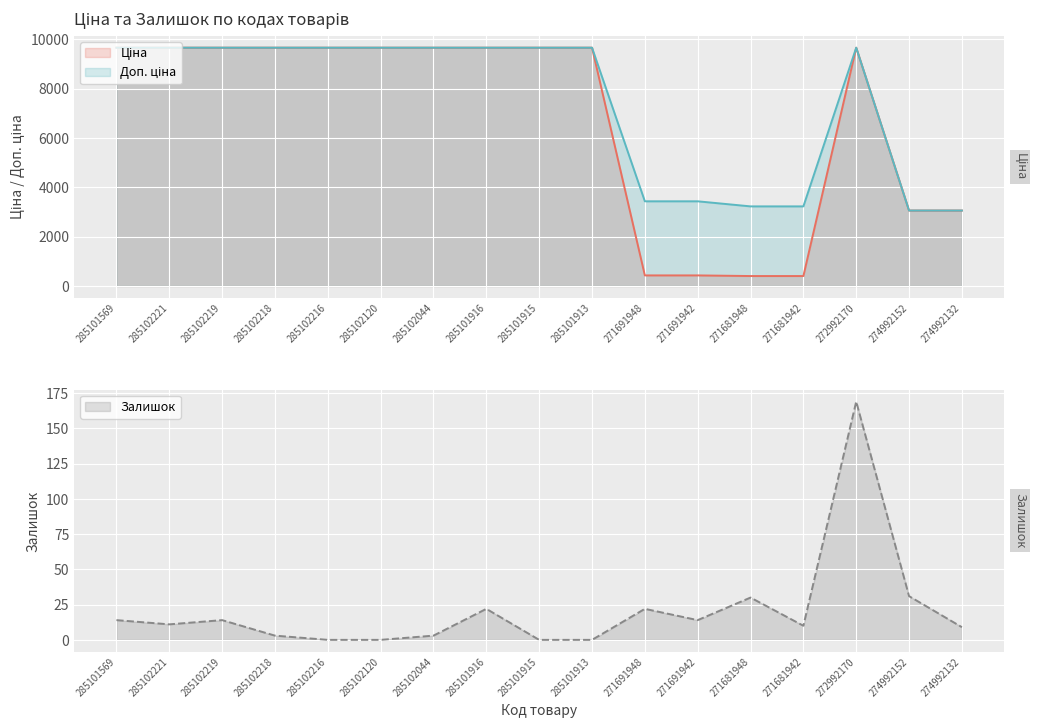

What are all the series names shown in the legend?

Ціна, Доп. ціна, Залишок